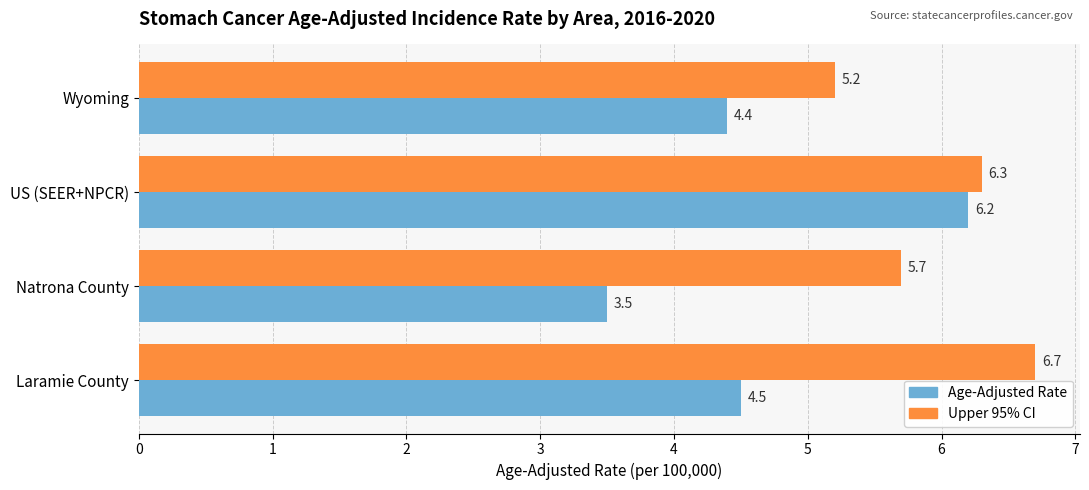

What value does the Upper 95% CI series have at Laramie County?

6.7